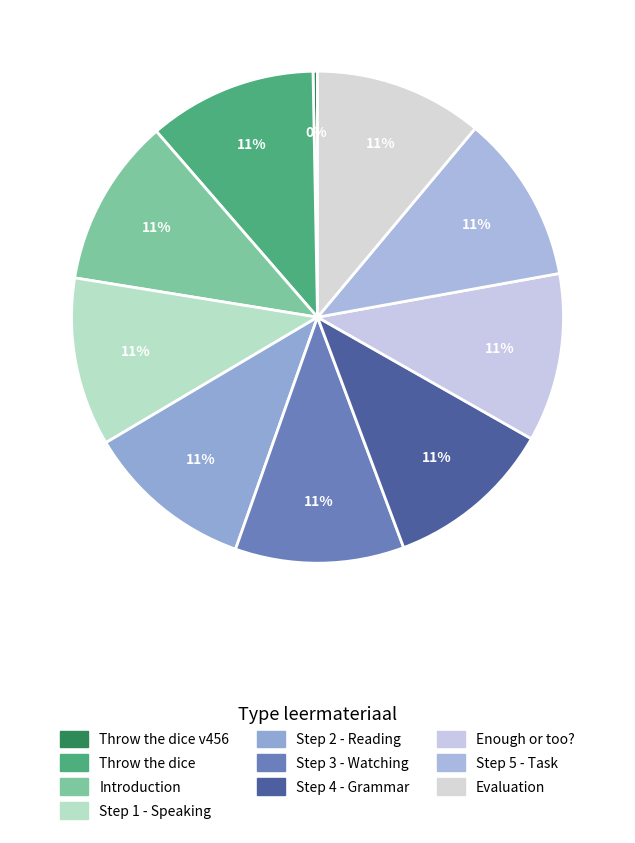

What portion of the pie excludes Throw the dice?

88.9%